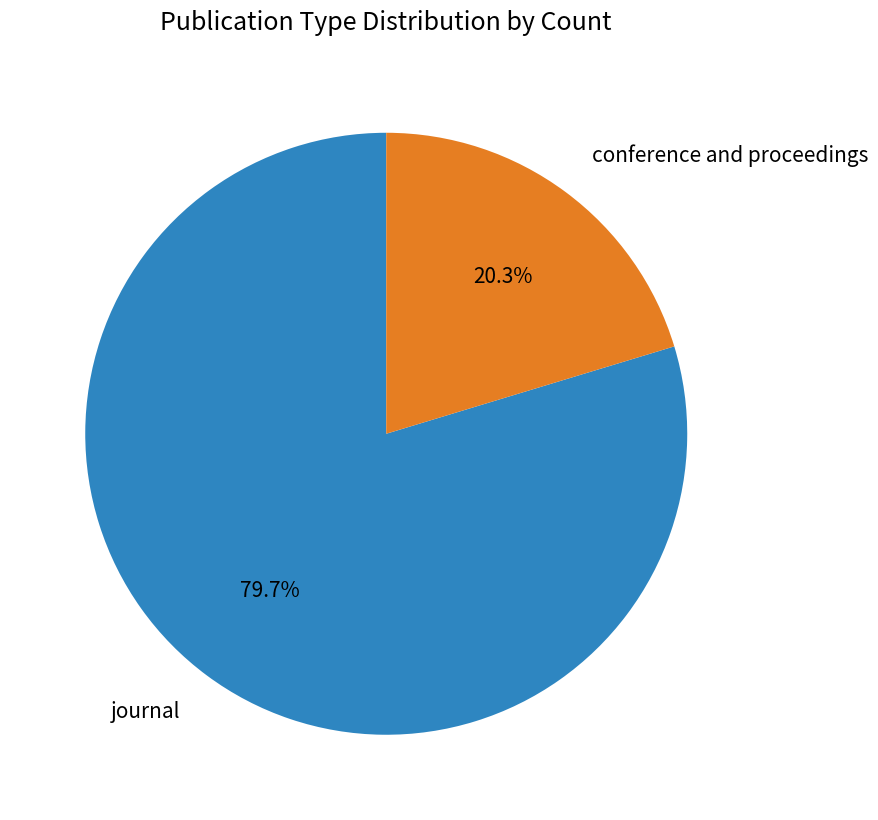

Is there any slice that represents more than half of the pie?

Yes